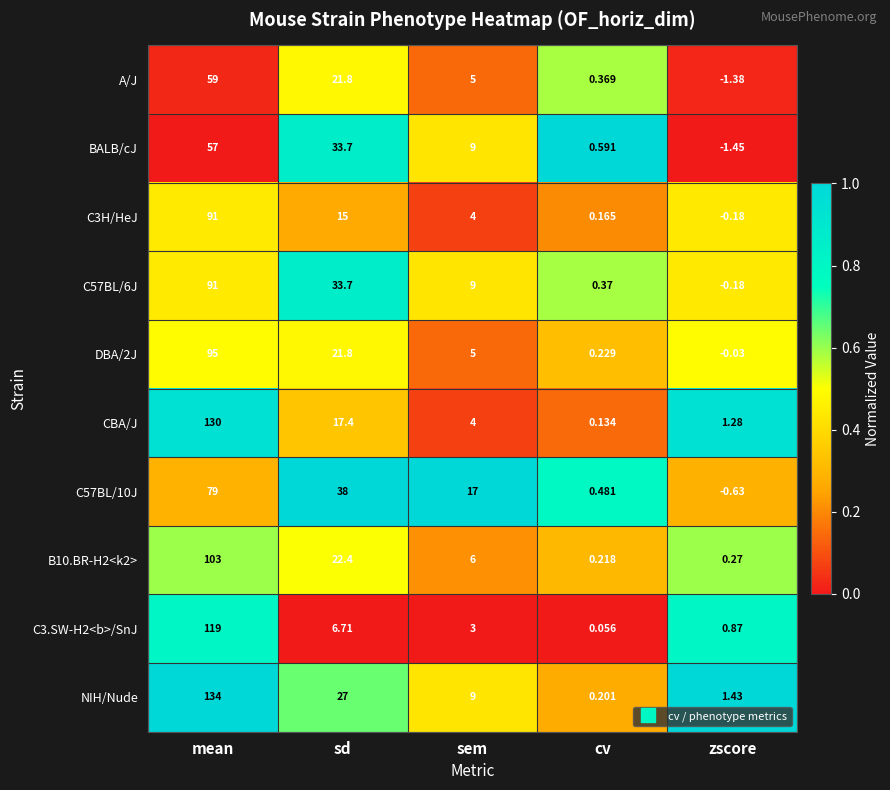

Rank the categories by NIH/Nude value from highest to lowest.

mean, sd, sem, zscore, cv